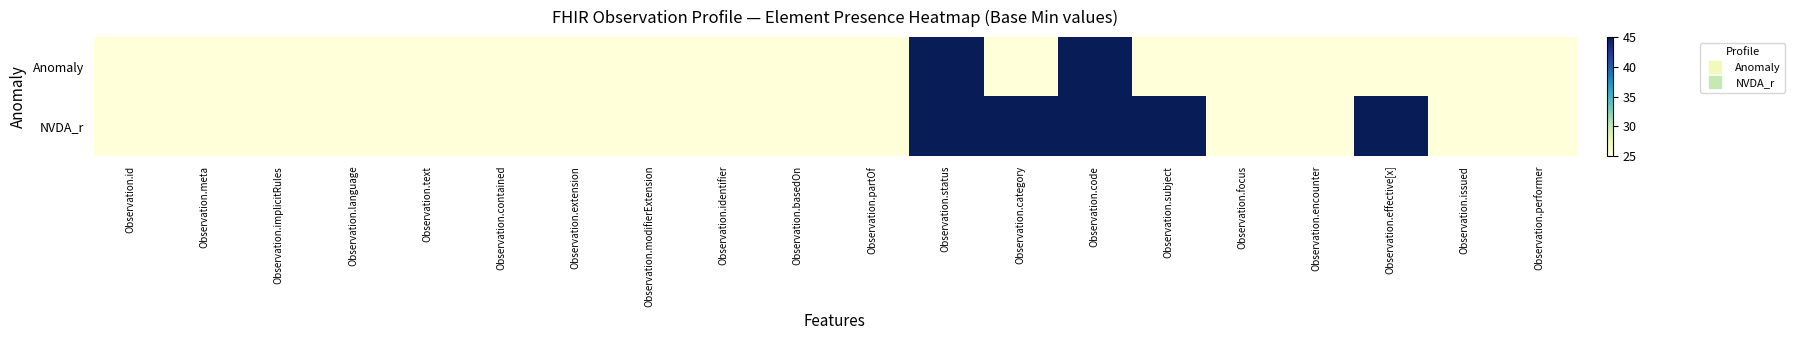

Rank the series by their average value, from lowest to highest.

Anomaly, NVDA_r